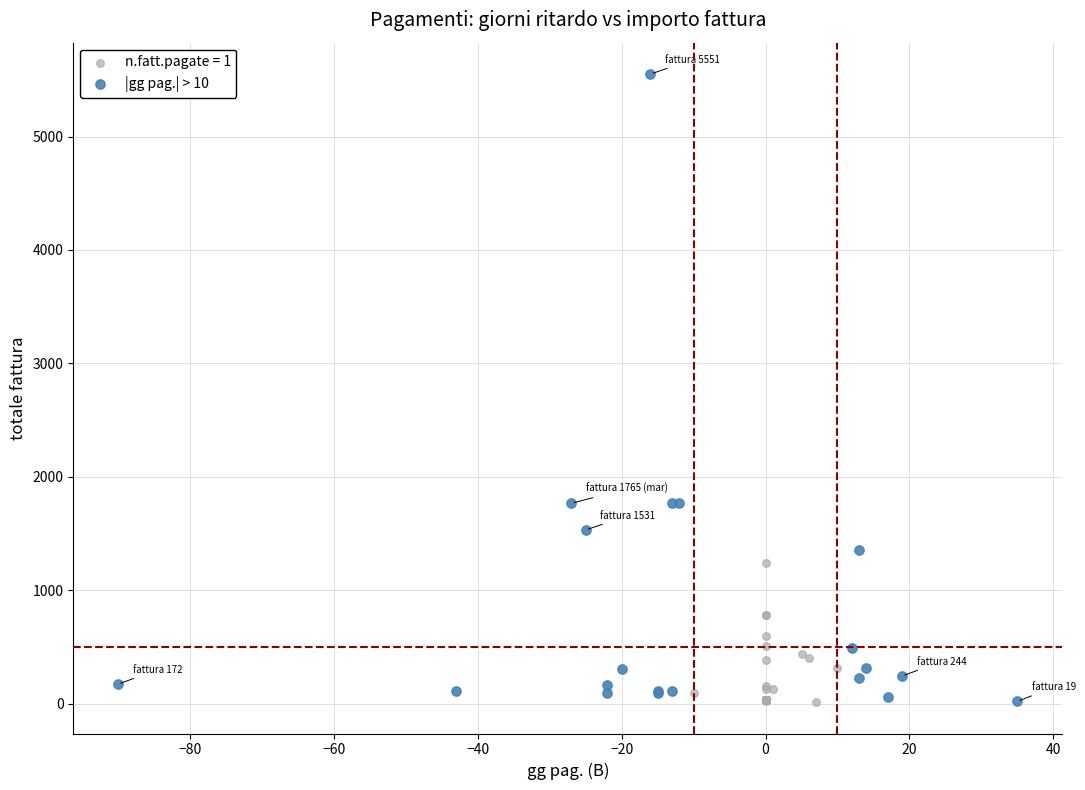

Which series reaches the maximum Y coordinate?

|gg pag.| > 10